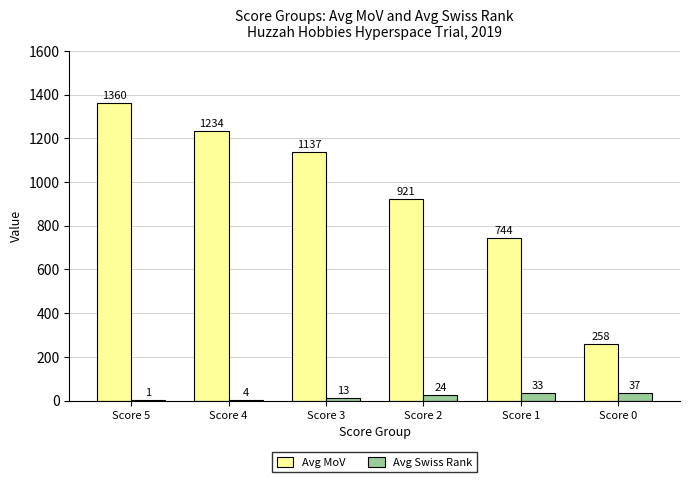

Is it true that Avg Swiss Rank equals 24 at Score 2?

True